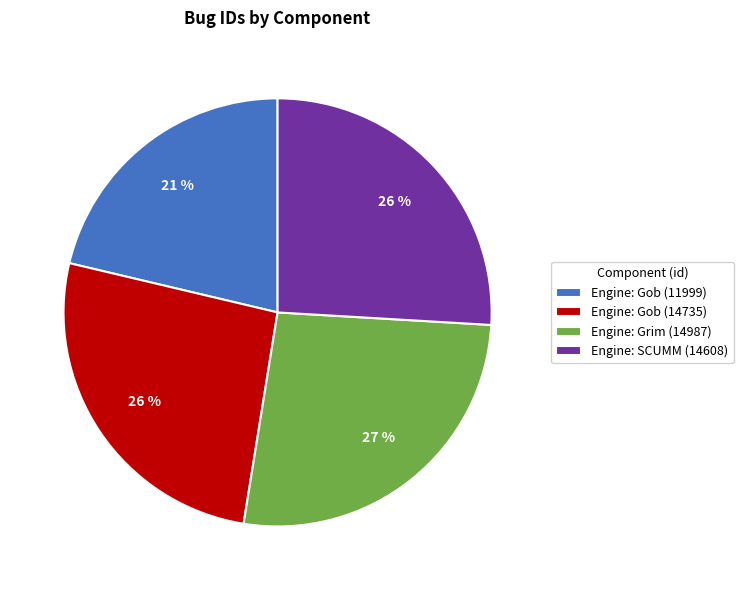

Does Engine: Grim (14987) account for over 50% of the chart?

No